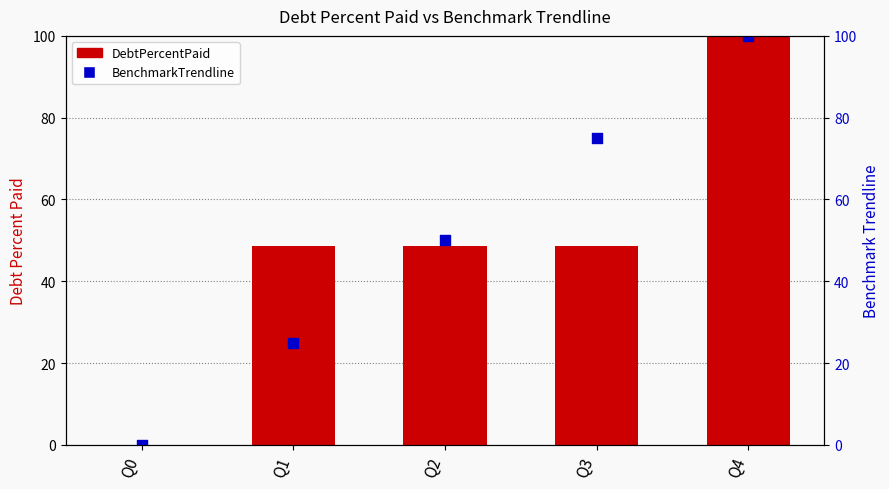

Is the value of BenchmarkTrendline at Q4 greater than the value of DebtPercentPaid at Q1?

Yes